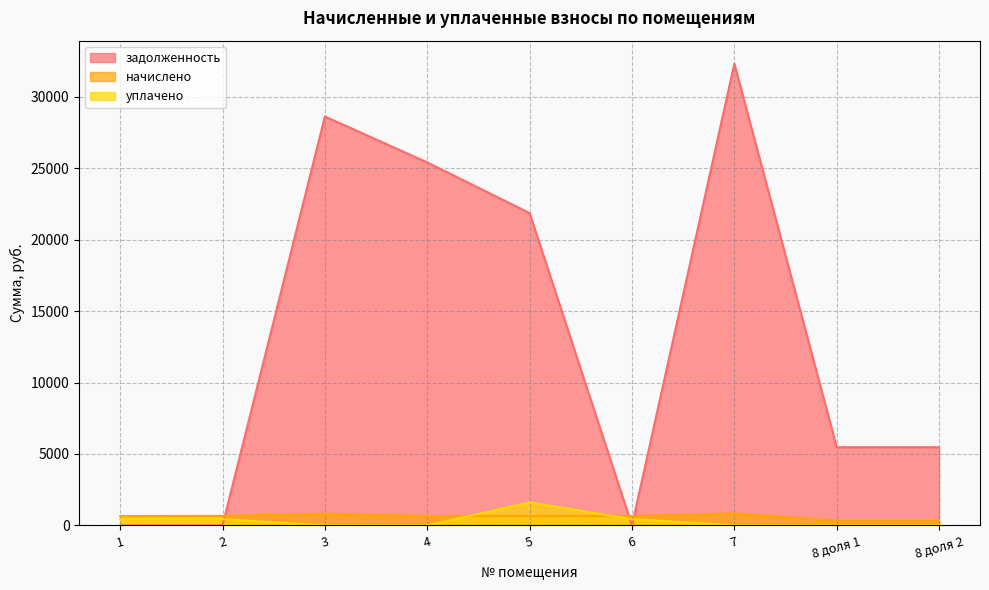

Reading left to right, what are all the values shown in this chart?

задолженность: 0.0	0.0	28619.3	25403.5	21858.0	0.0	32308.9	5474.3	5474.2
начислено: 657.1	668.7	828.5	660.5	658.8	658.8	840.0	334.4	334.4
уплачено: 438.1	445.8	0.0	0.0	1616.8	439.2	0.0	0.0	0.0